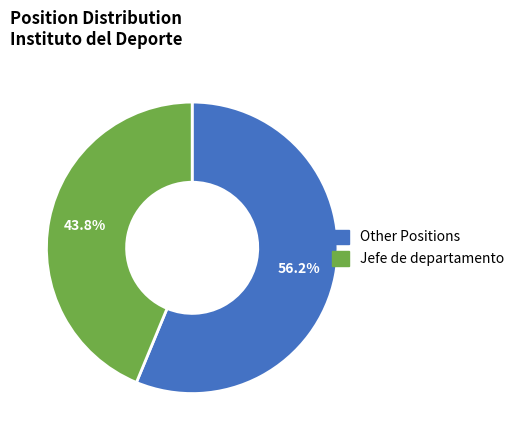

Is there any slice that represents more than half of the pie?

Yes